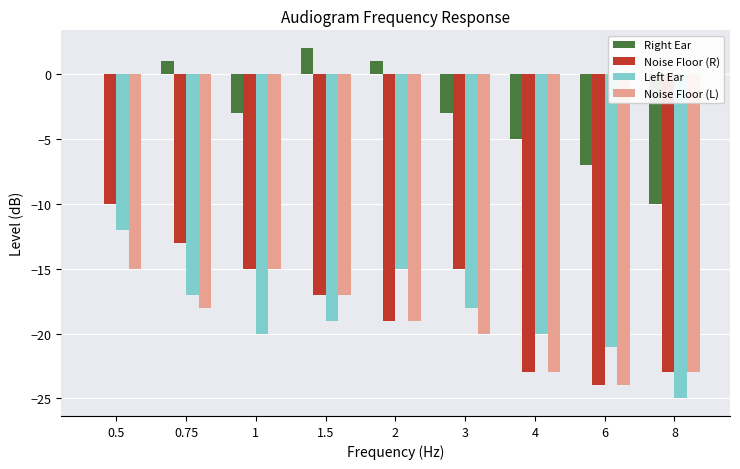

Is the value of Noise Floor (R) at 1.5 greater than the value of Noise Floor (L) at 6?

Yes